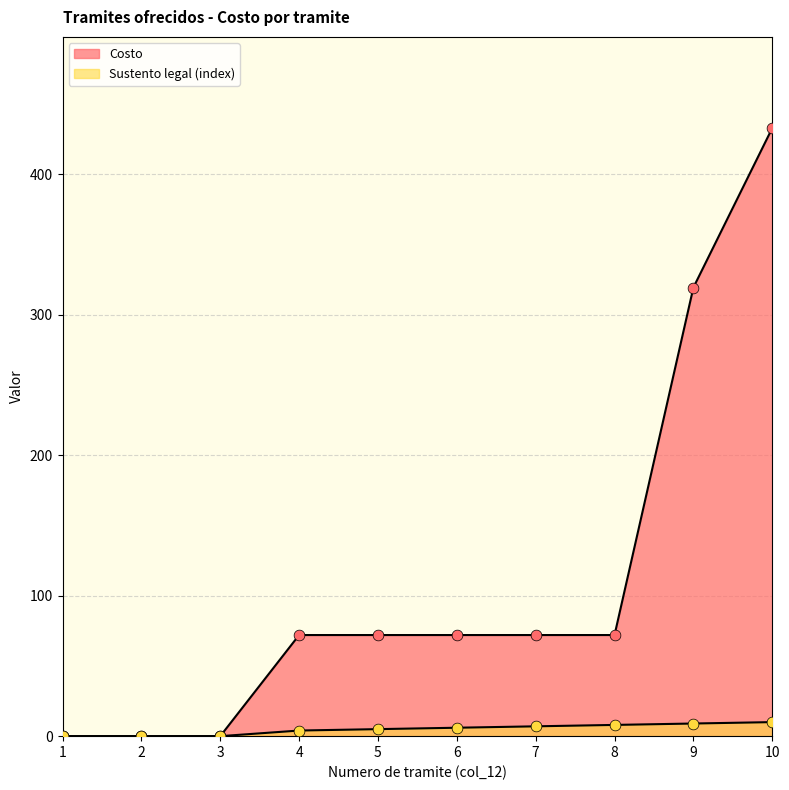

What are all the series names shown in the legend?

Costo, Sustento legal (index)